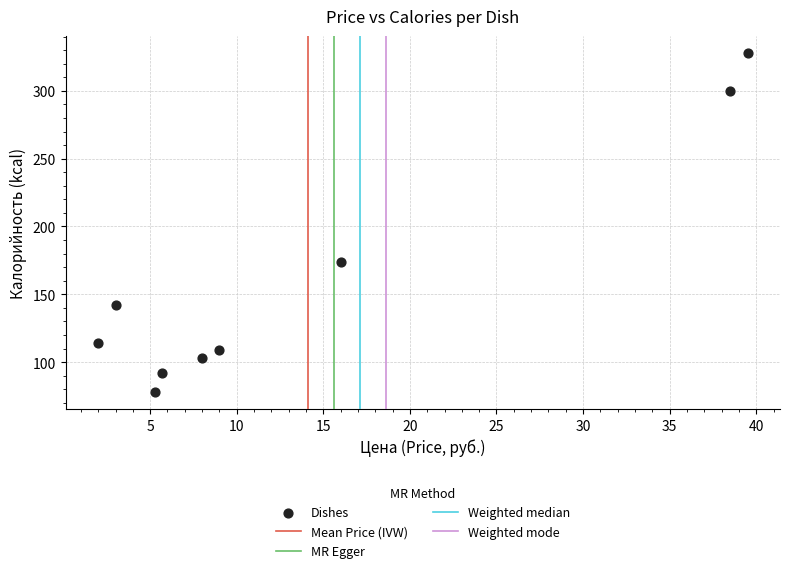

What is the average Y value?

160.0